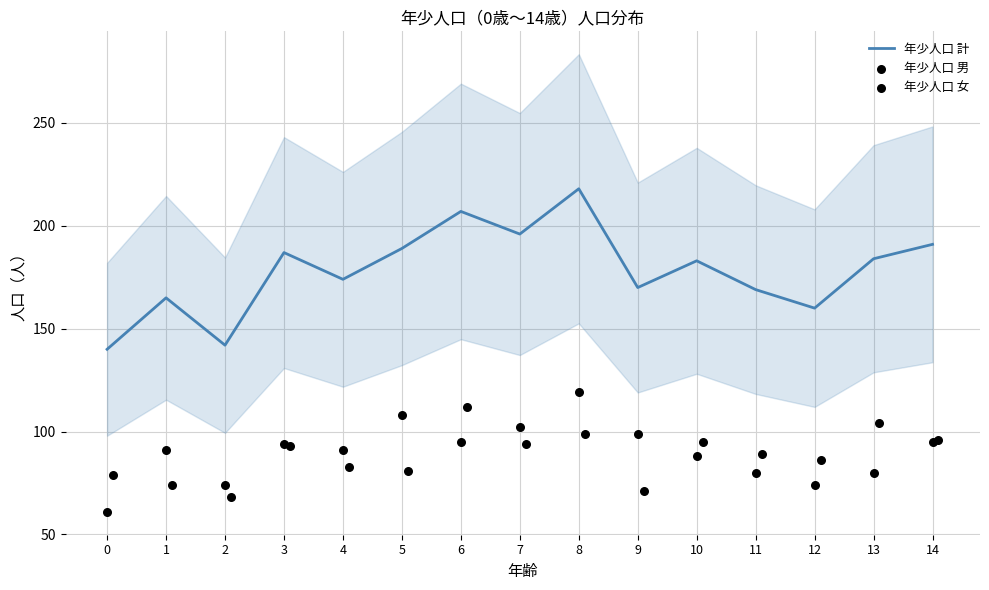

What is the highest value of the 年少人口 計 series?

218